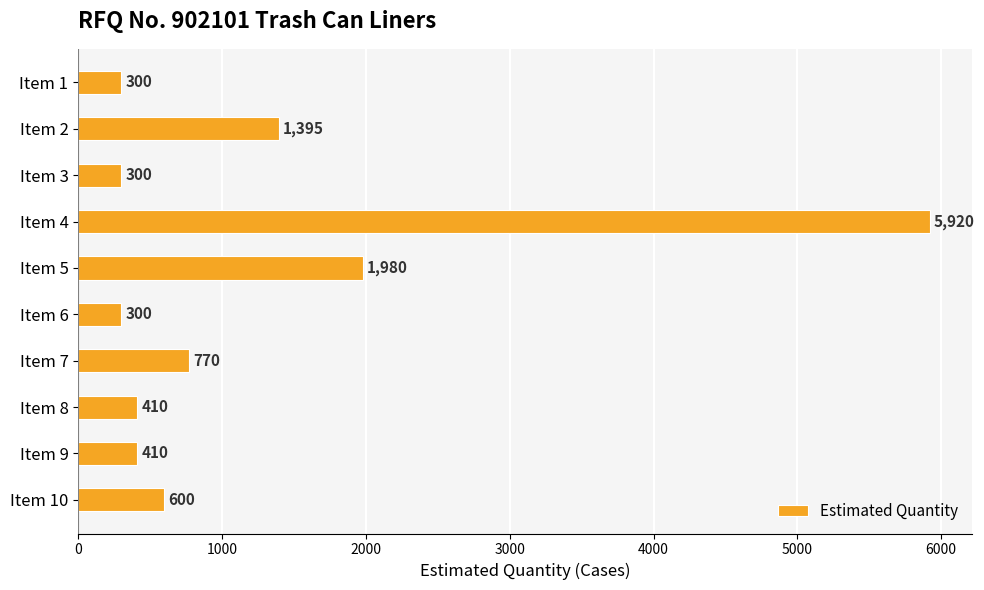

What is the value of the 3rd bar from the top?

300